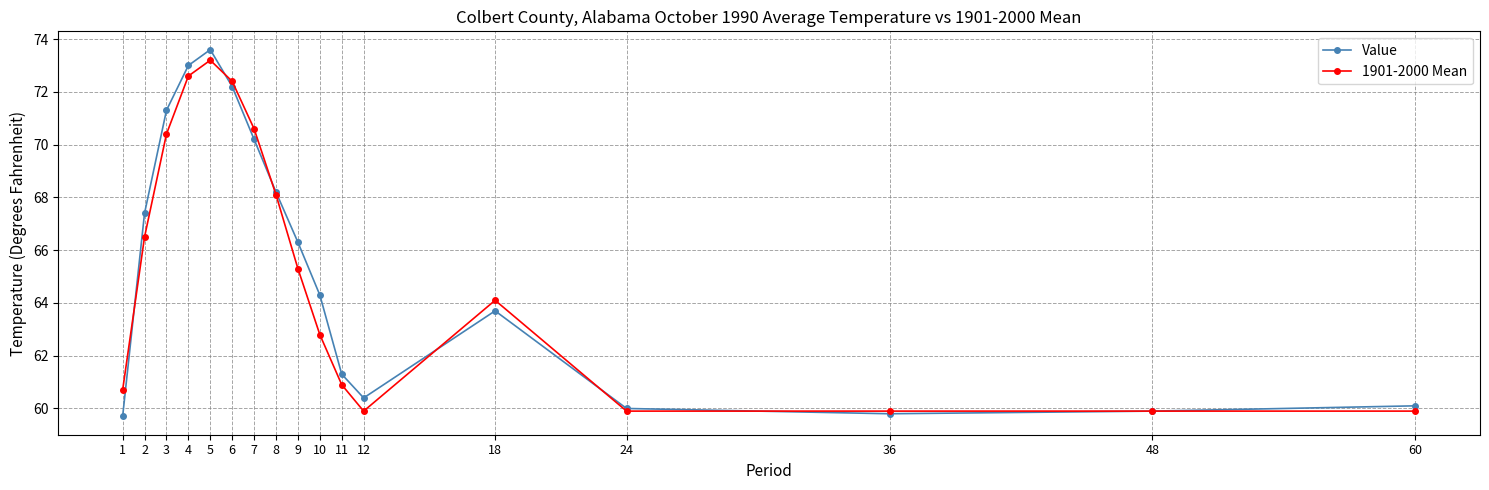

At which label does 1901-2000 Mean reach its peak?

5